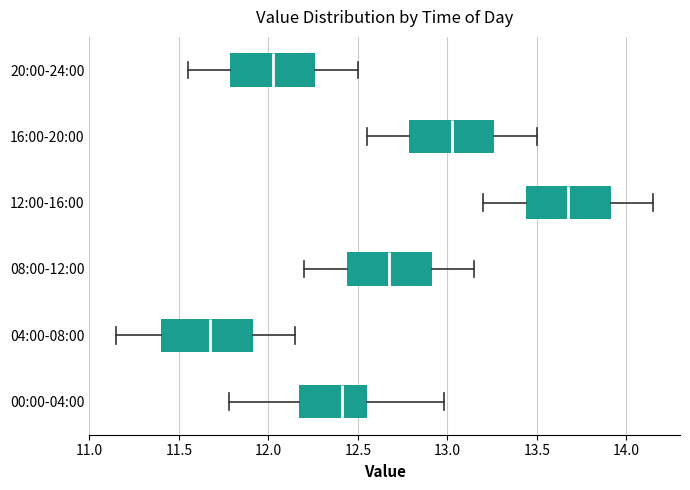

Which box's median line is the furthest to the left?

04:00-08:00